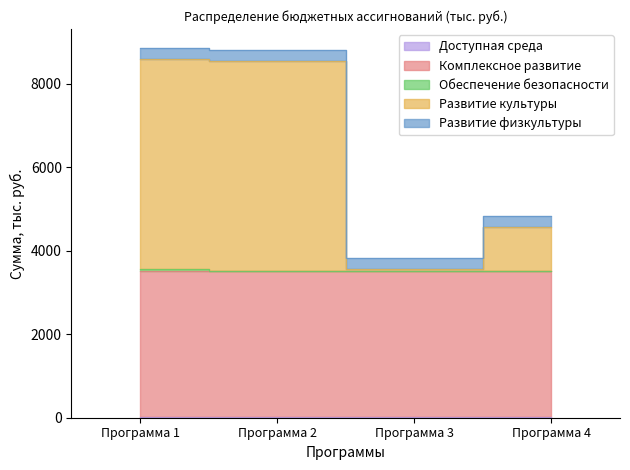

True or false: Комплексное развитие and Развитие физкультуры intersect in this chart.

False